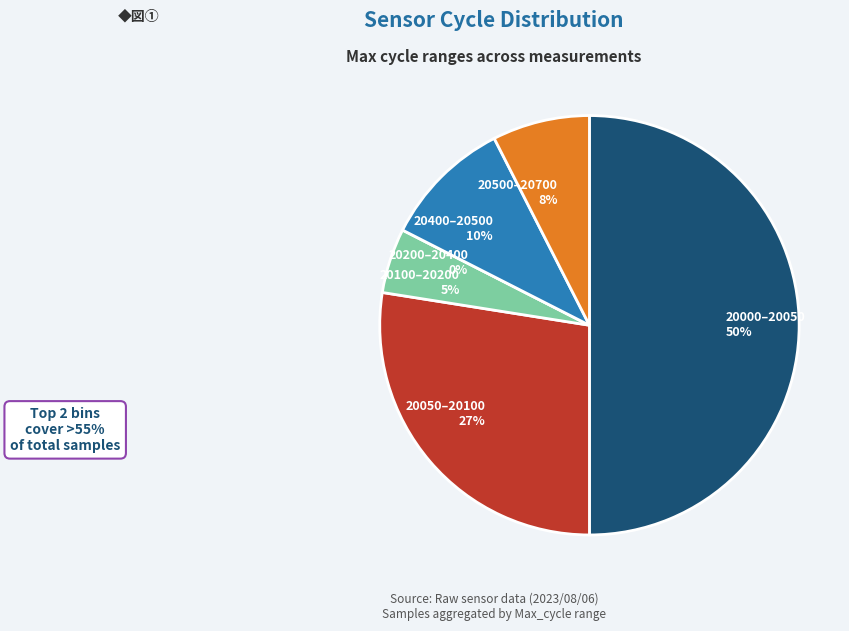

Approximately how many times larger is the value at 28 compared to 28?

1.0